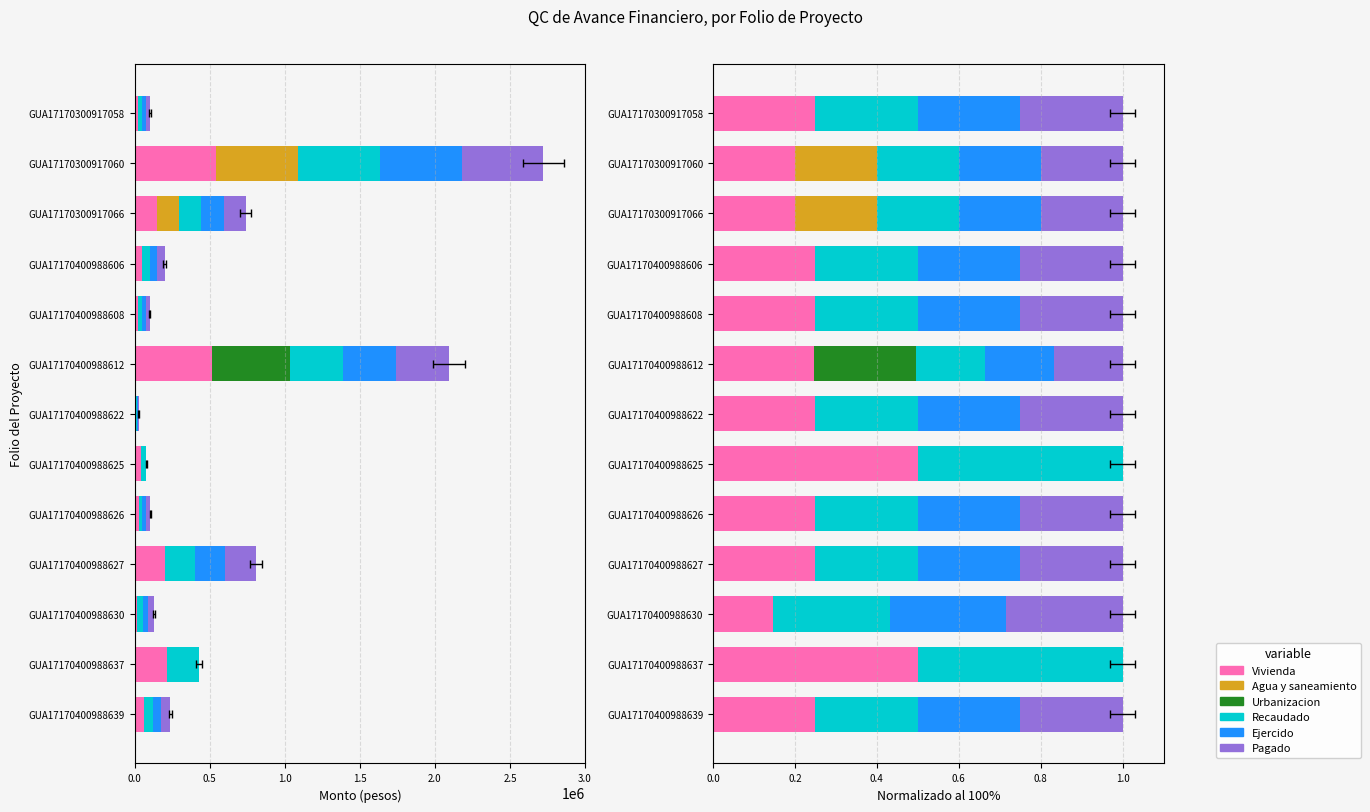

At how many categories does at least one series exceed 0?

13